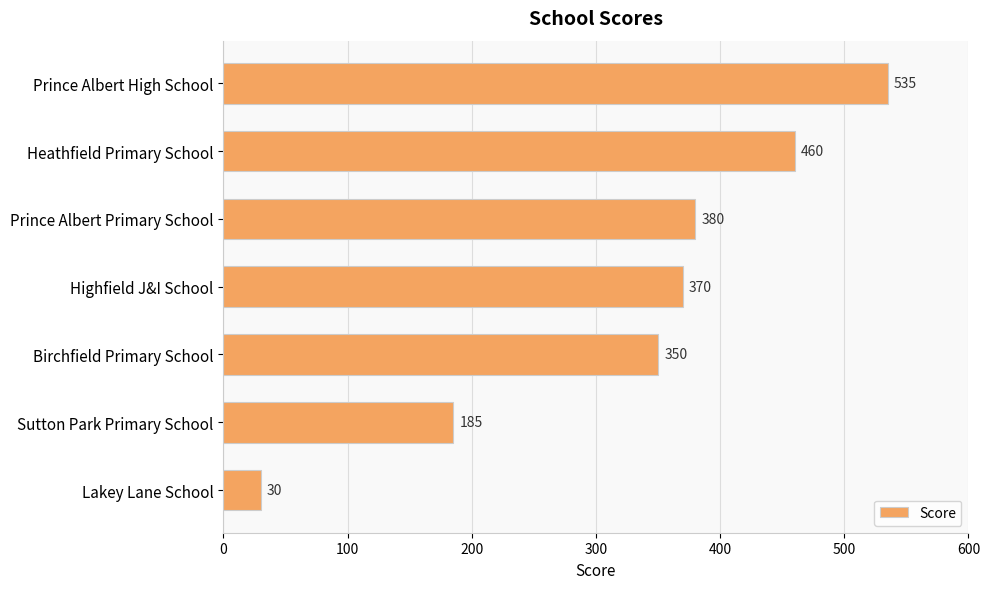

How many distinct data groups are displayed?

1